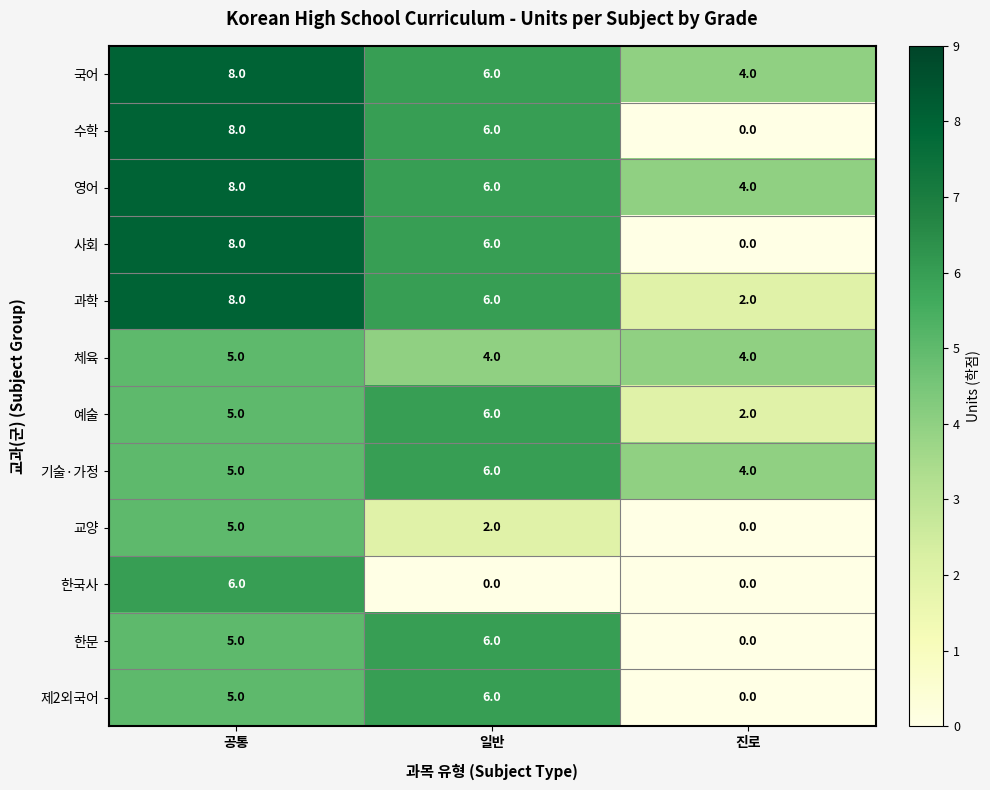

What is the maximum value for 한문?

6